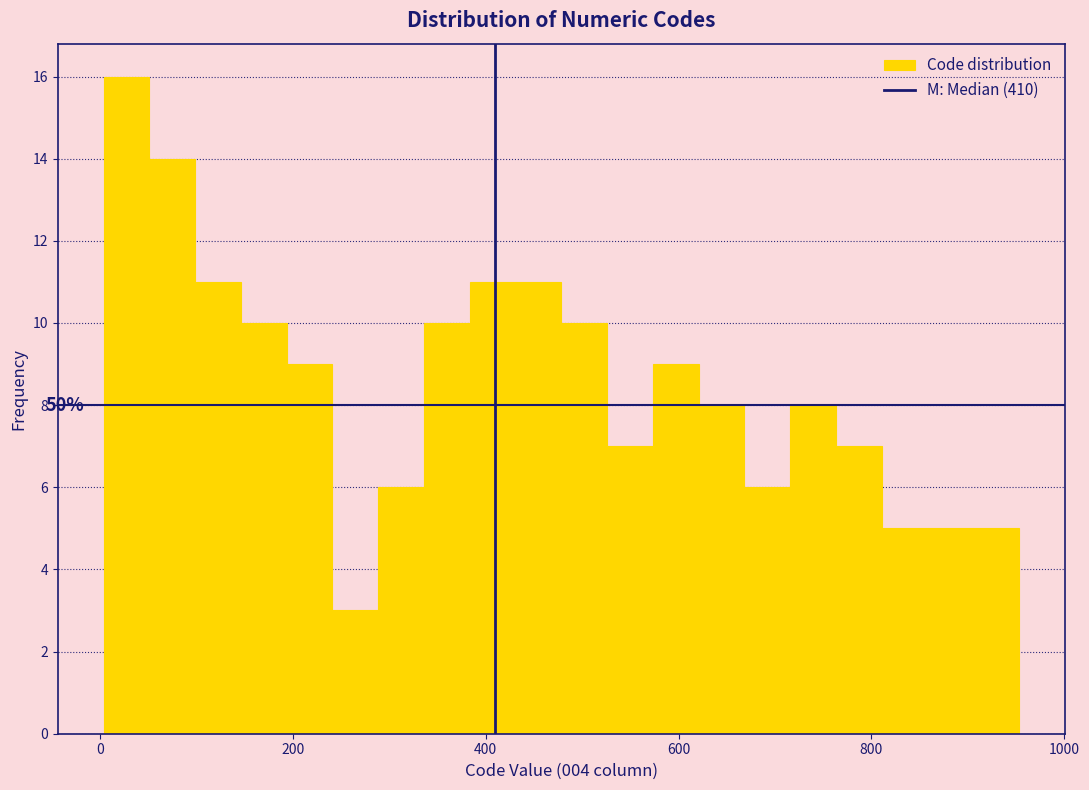

Read against the x-axis, roughly where is the centre of the tallest bar?

20